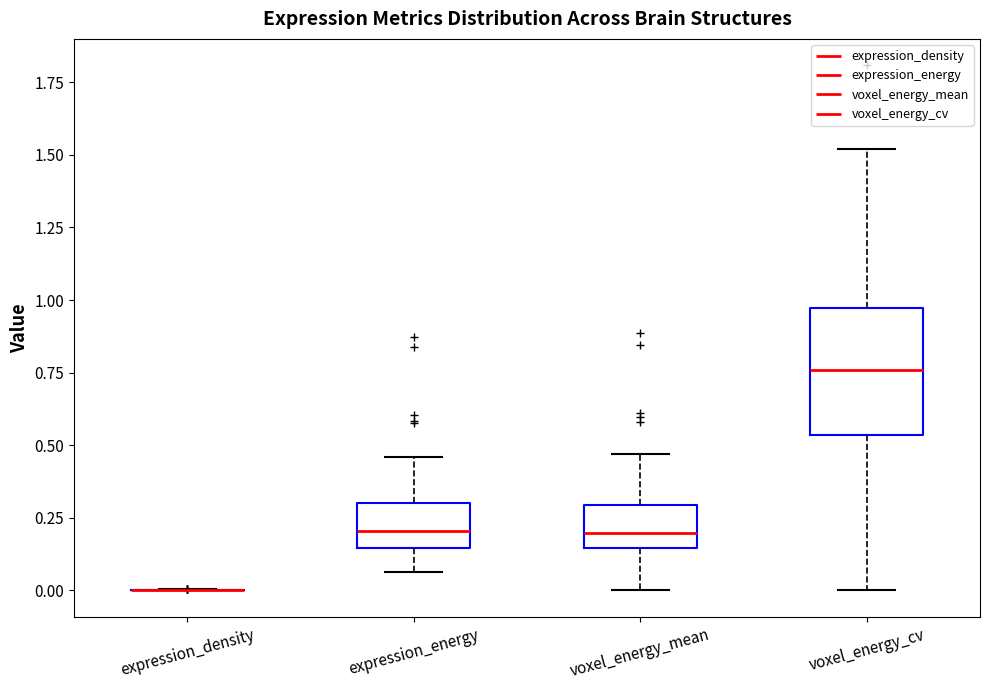

Where is the lower edge of the box for voxel_energy_mean on the y-axis? The values are not printed on the chart, so give them approximately, as read against the axis.

0.15